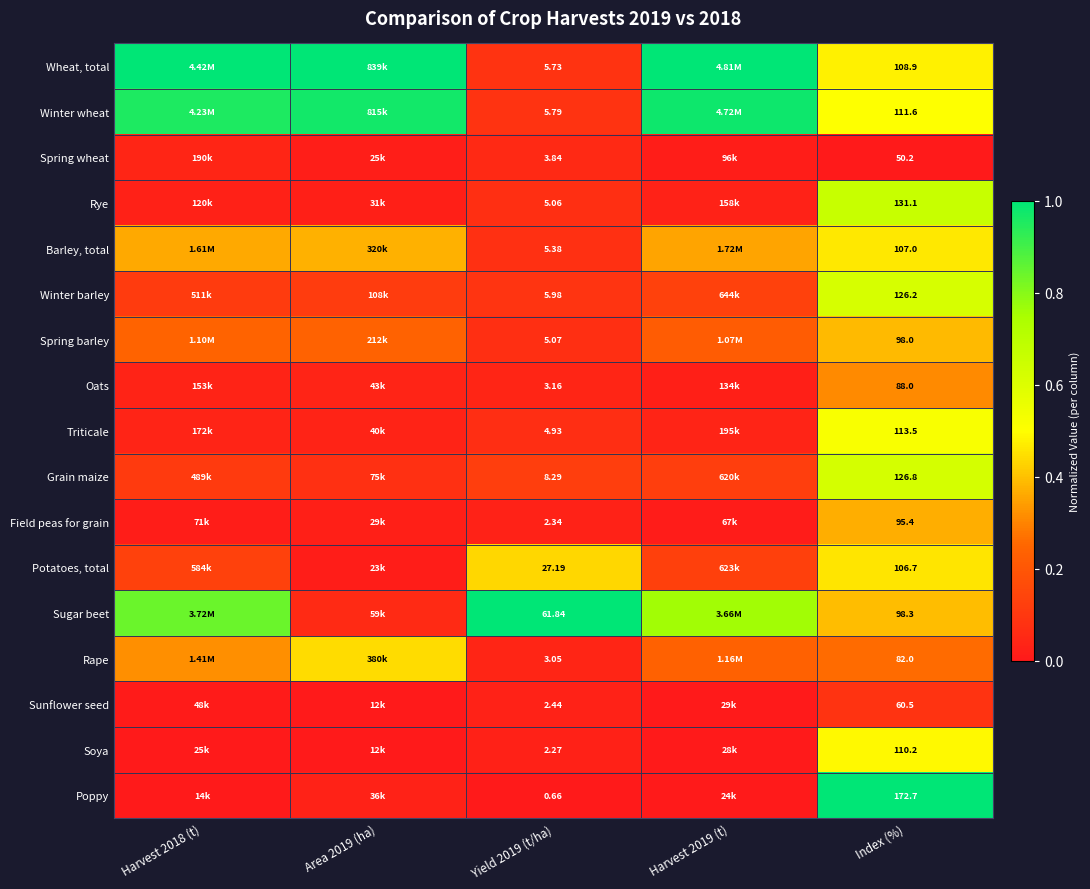

Rank the series at Yield 2019 (t/ha) from highest to lowest value.

Sugar beet, Potatoes, total, Grain maize, Winter barley, Winter wheat, Wheat, total, Barley, total, Spring barley, Rye, Triticale, Spring wheat, Oats, Rape, Sunflower seed, Field peas for grain, Soya, Poppy